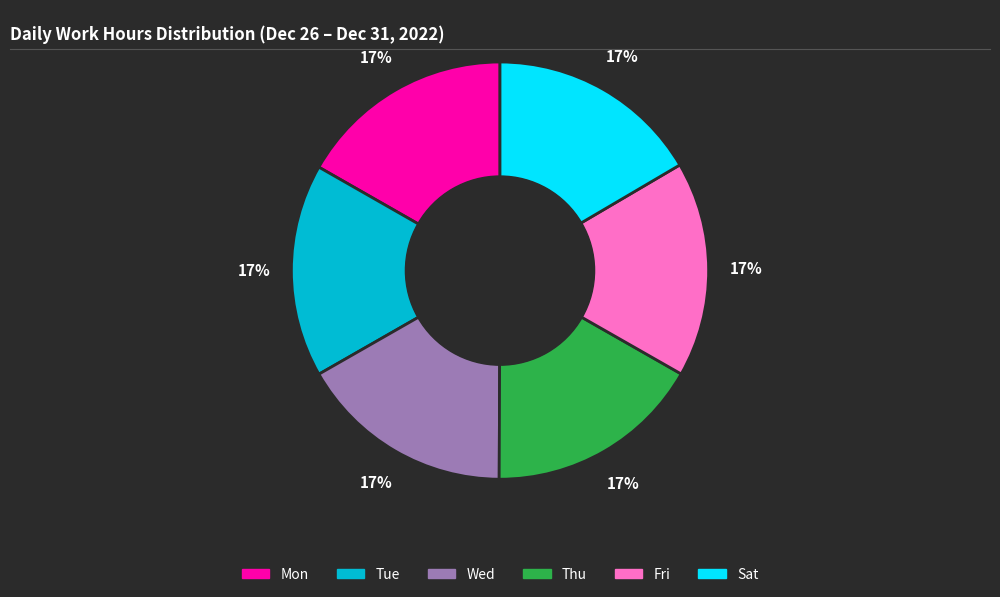

Approximately how many times larger is the value at Wed compared to Tue?

1.0